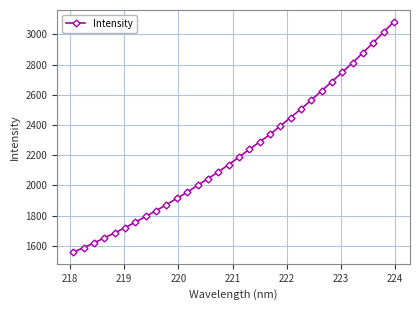

What is the sum of all values?

70998.3